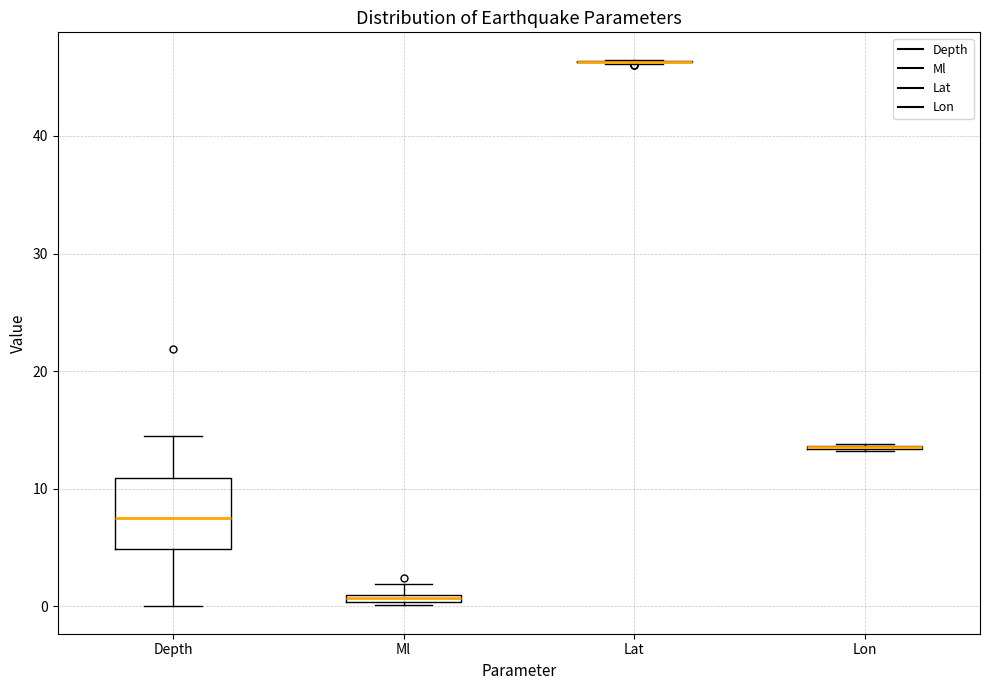

Comparing the boxes themselves (not the whiskers), which one is the tallest?

Depth